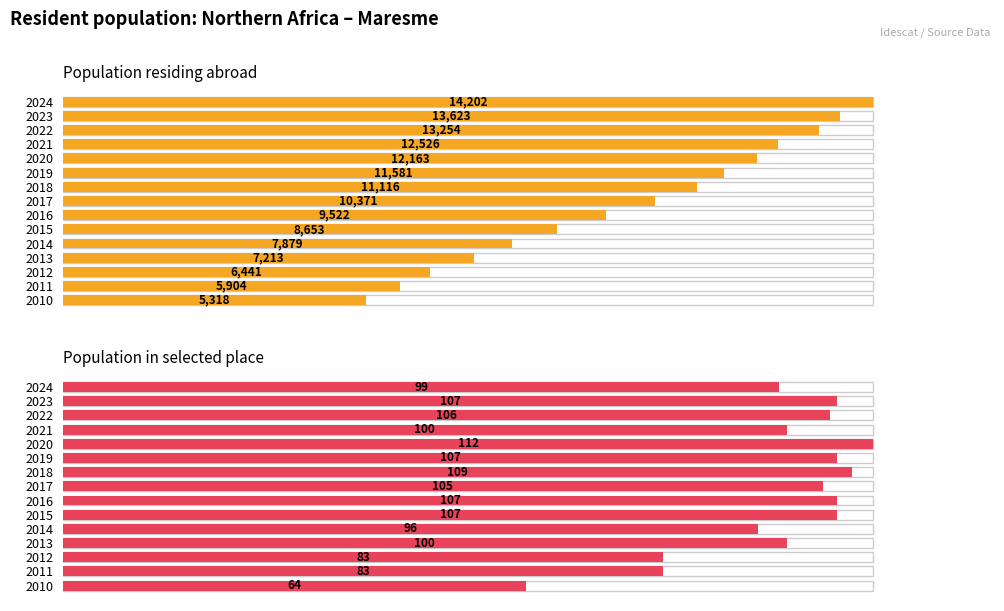

What is the value of the Population residing abroad bar at the 12th from the left?

7213